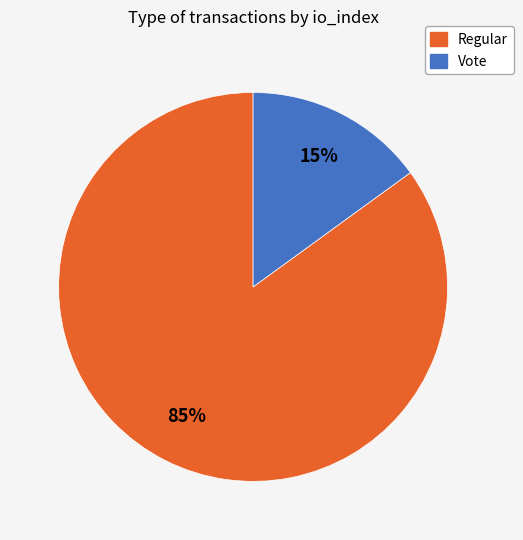

Between Regular and Vote, which is larger?

Regular